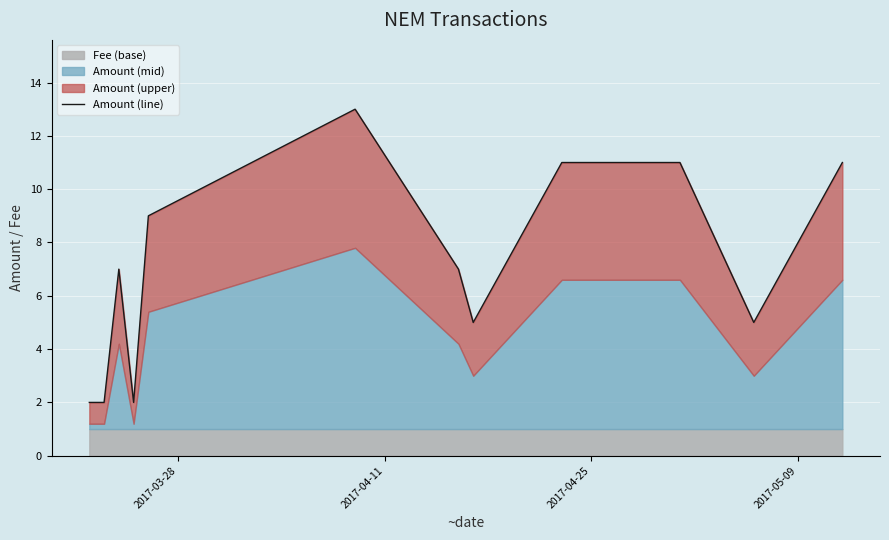

How many data points are less than 9?

7